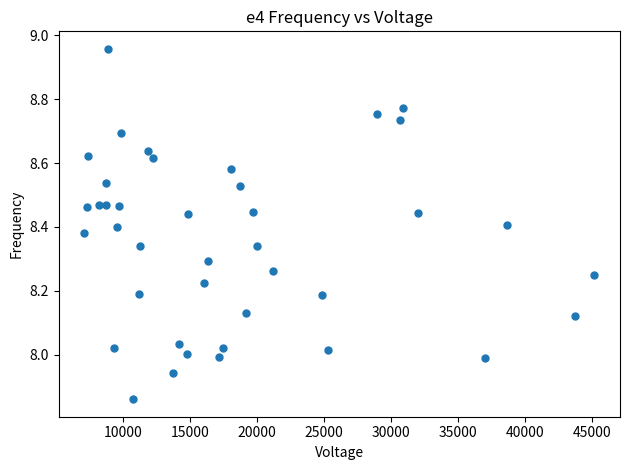

What is the range of X values (max minus min)?

38106.5